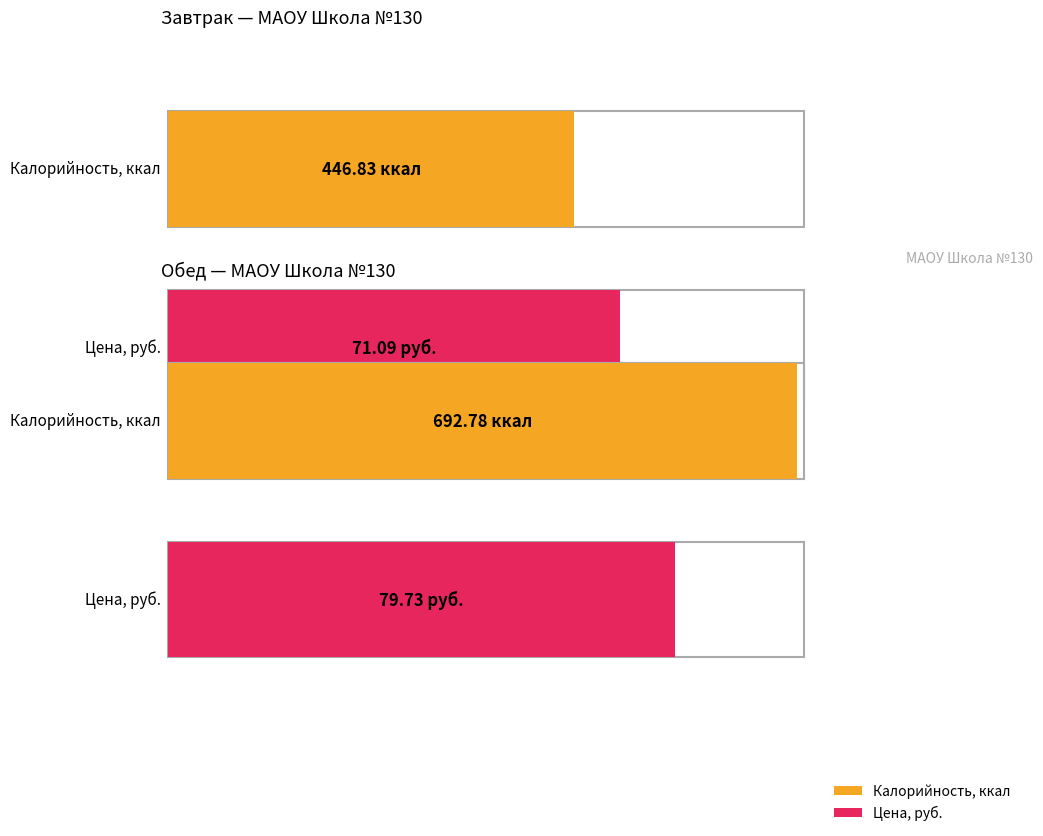

What is the sum of the Калорийность values at Завтрак (Итого) and Обед (Итого)?

1139.6